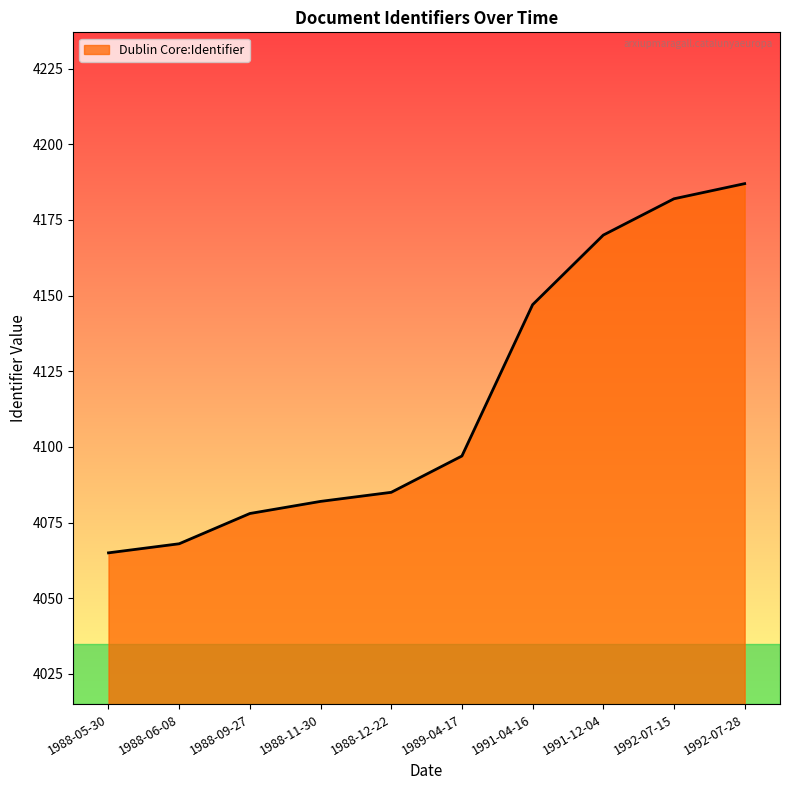

How many lines are shown in the chart?

1